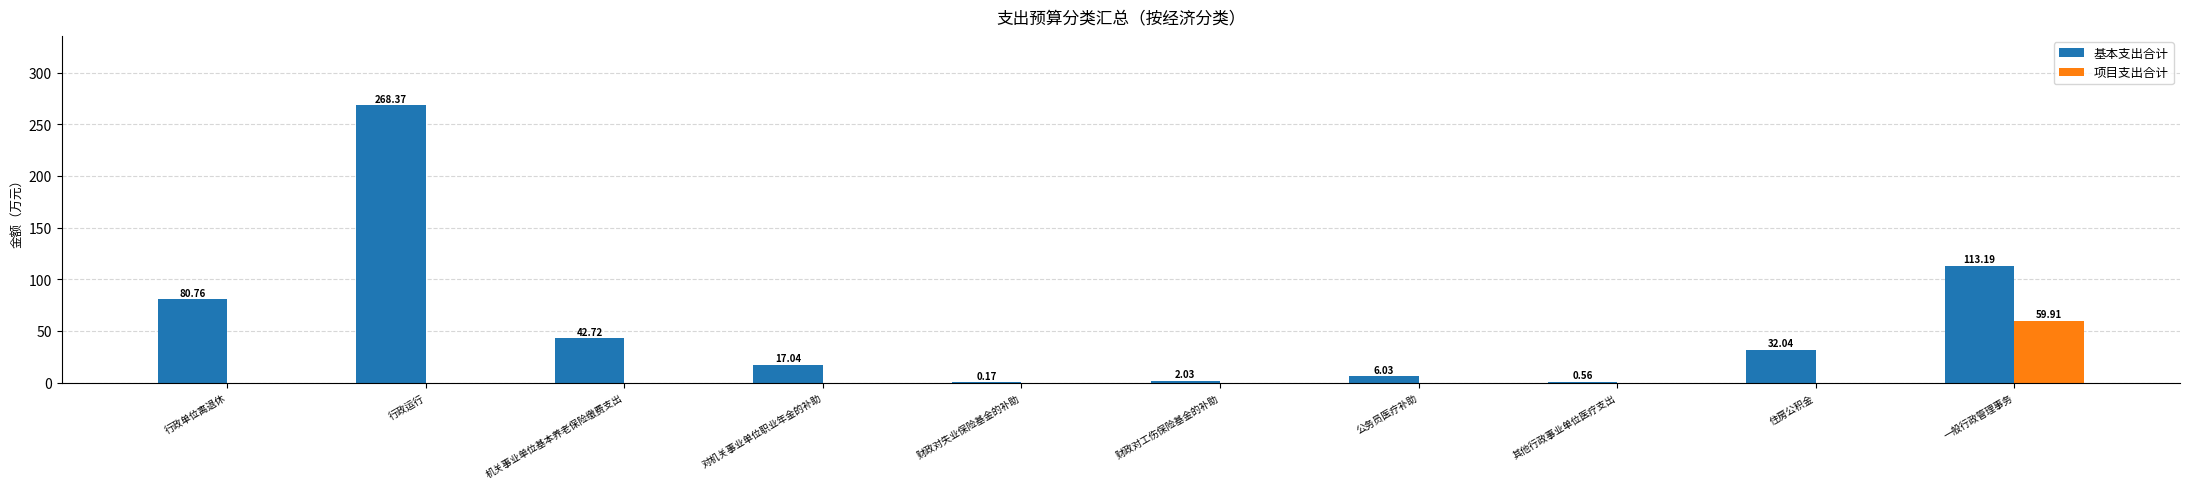

At which category is the sum across all series the highest?

行政运行